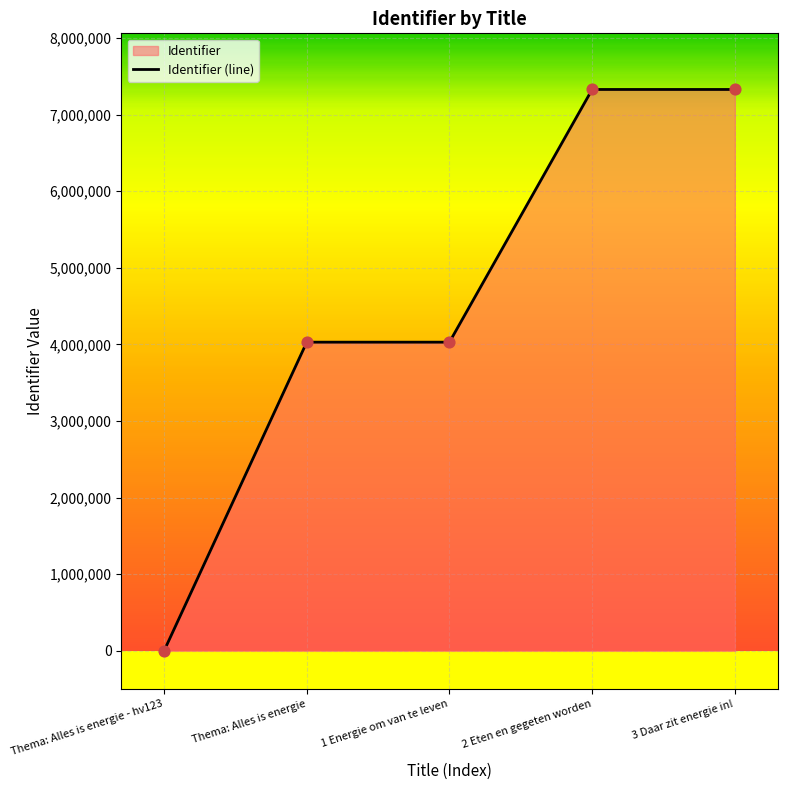

Between 1 Energie om van te leven and Thema: Alles is energie, which is larger?

1 Energie om van te leven